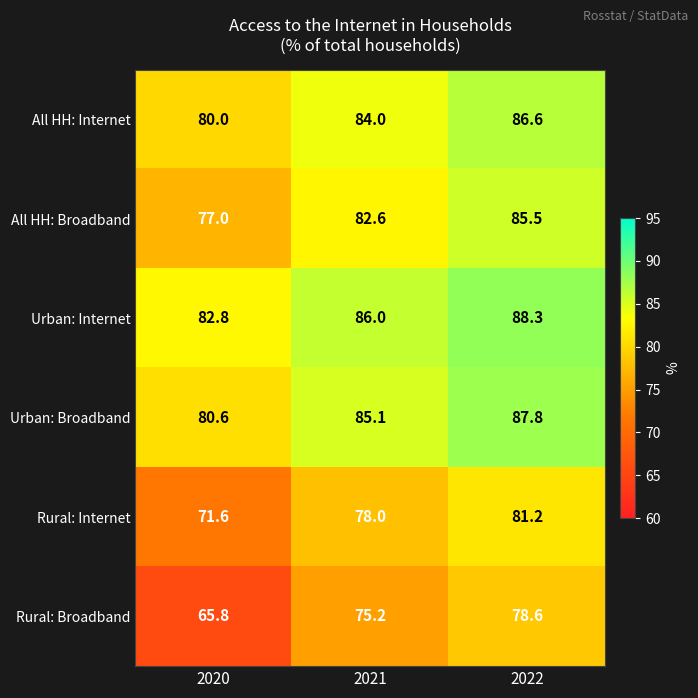

What is the difference between the Urban: Internet values at 2022 and 2021?

2.3